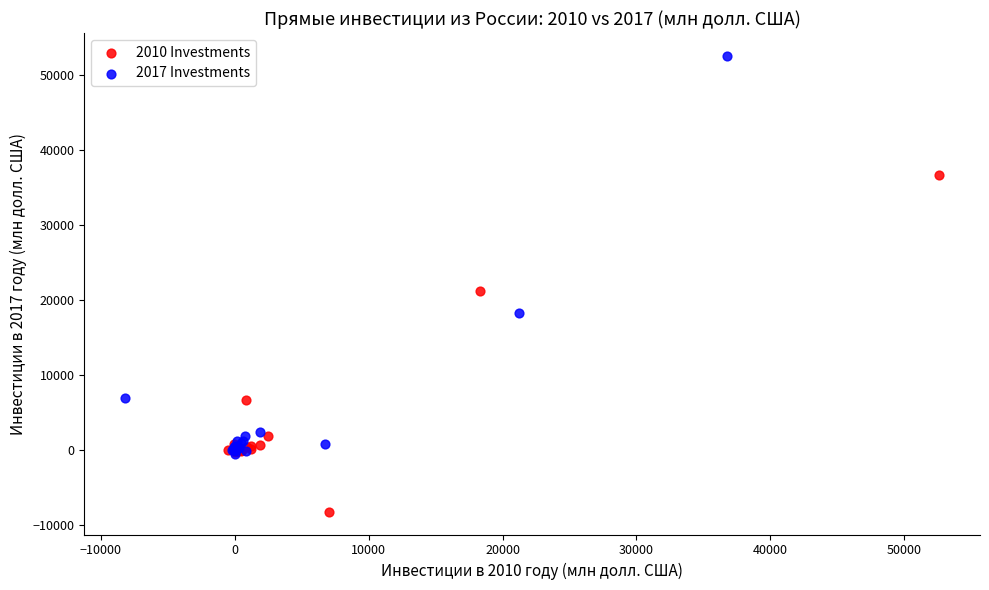

Which series has the widest spread of Y values?

2017 Investments